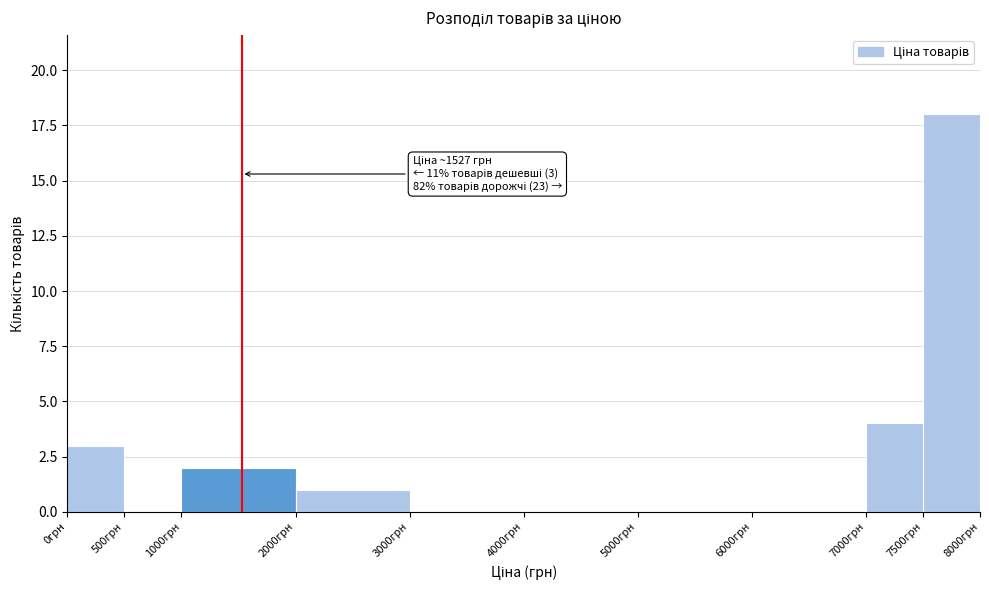

Which range on the x-axis has the tallest bar?

7500 to 8000